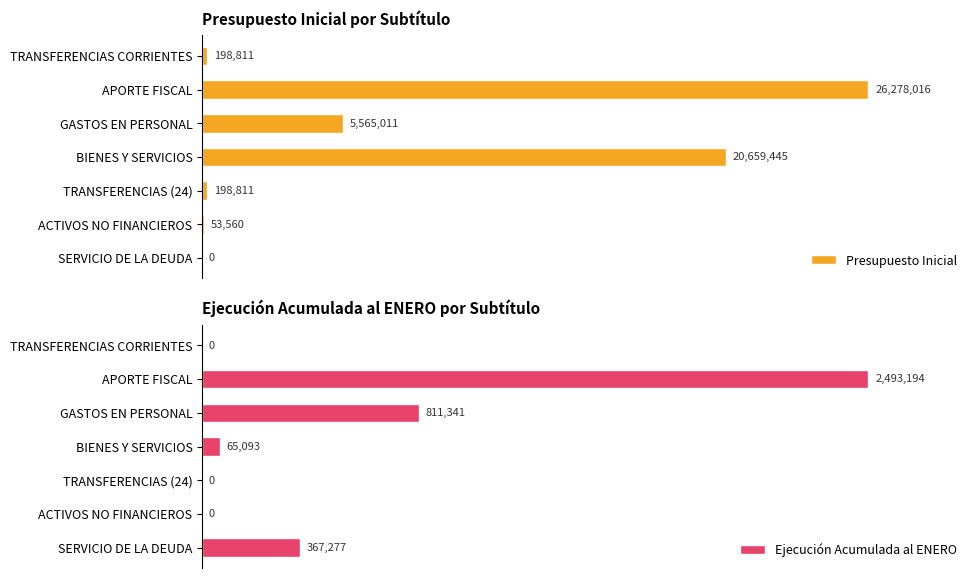

Rank the categories by Presupuesto Inicial value from highest to lowest.

APORTE FISCAL, BIENES Y SERVICIOS, GASTOS EN PERSONAL, TRANSFERENCIAS CORRIENTES, TRANSFERENCIAS (24), ACTIVOS NO FINANCIEROS, SERVICIO DE LA DEUDA